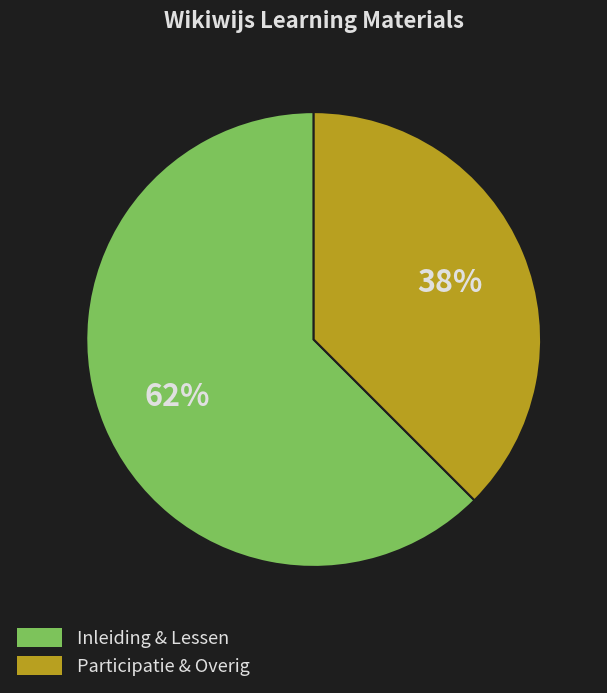

To the nearest percent, what is the average slice percentage?

50%